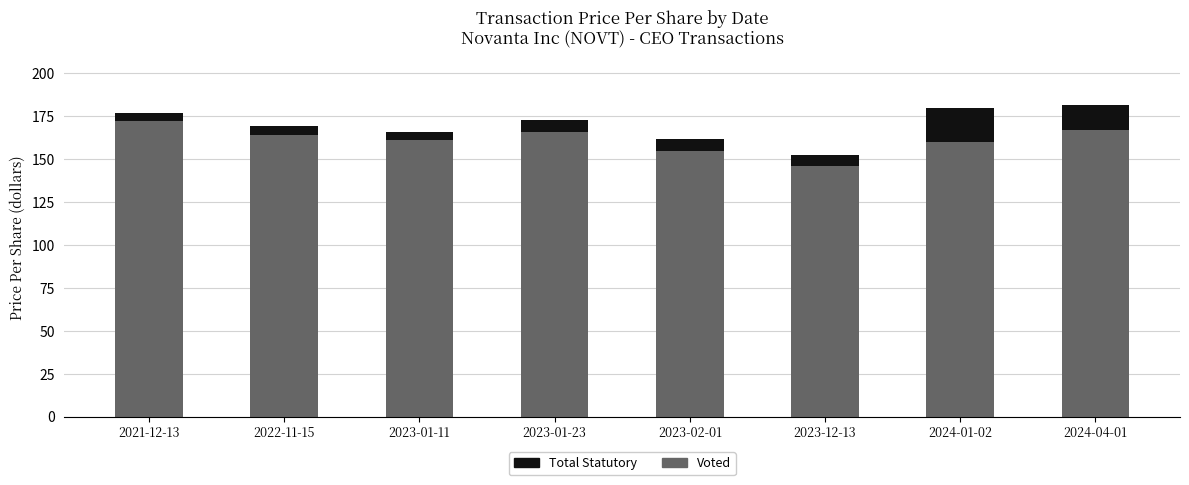

Does the chart contain stacked bars?

Yes